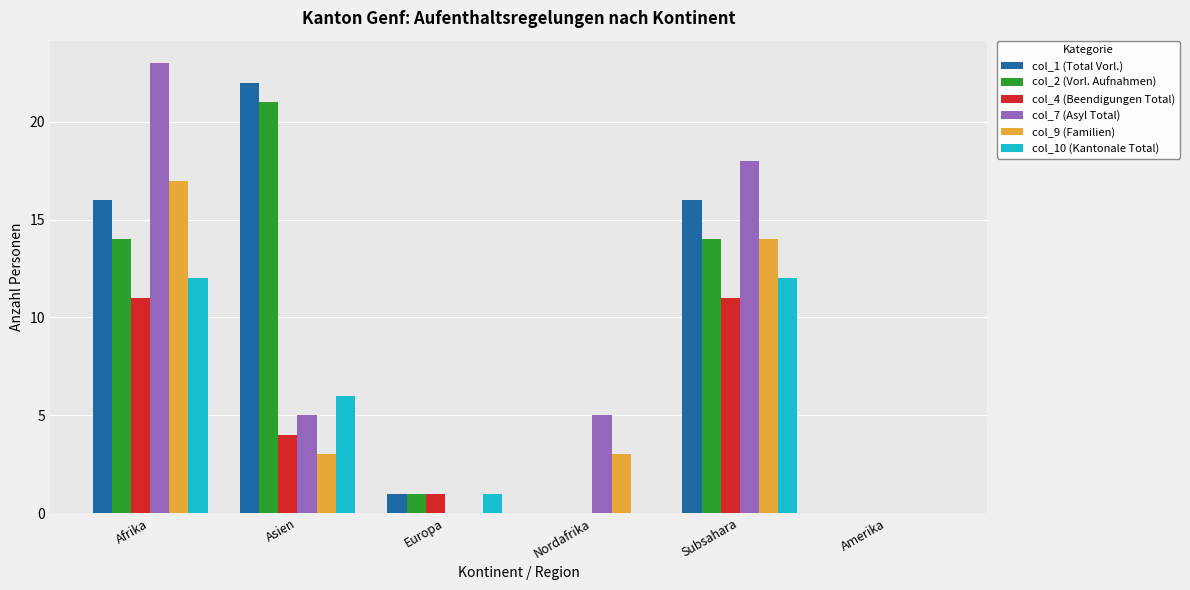

Between Europa and Nordafrika, which series saw the biggest shift?

col_7 (Asyl Total)